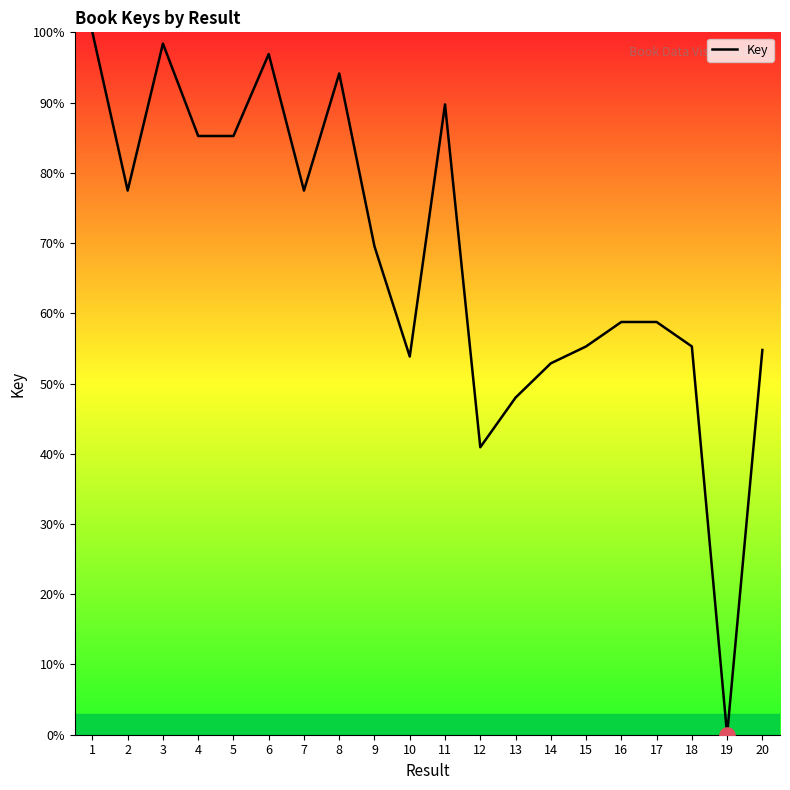

Between 13 and 17, which is larger?

17